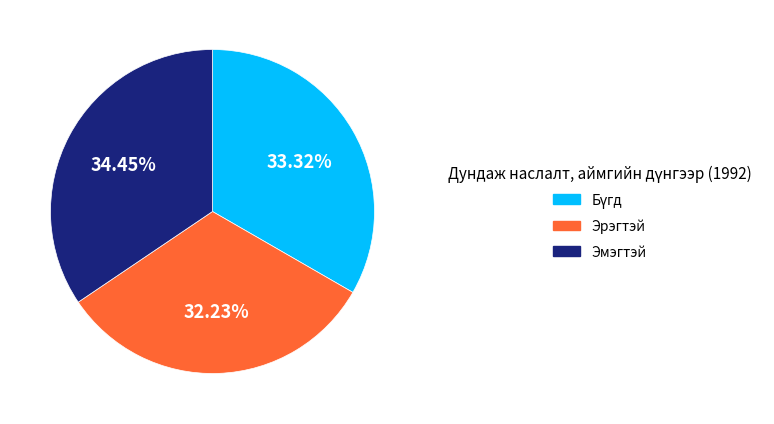

Combined, do Эрэгтэй and Эмэгтэй account for over 50%?

Yes